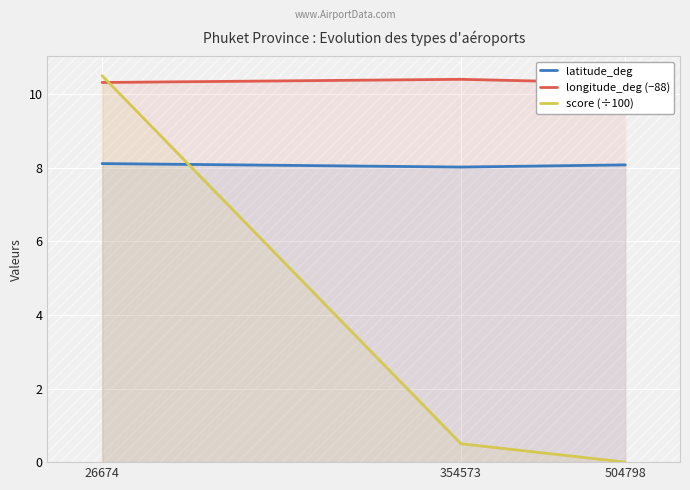

Reading left to right, what are all the values shown in this chart?

latitude_deg: 26674=8.1	354573=8.0	504798=8.1
longitude_deg (−88): 26674=10.3	354573=10.4	504798=10.3
score (÷100): 26674=10.5	354573=0.5	504798=0.0